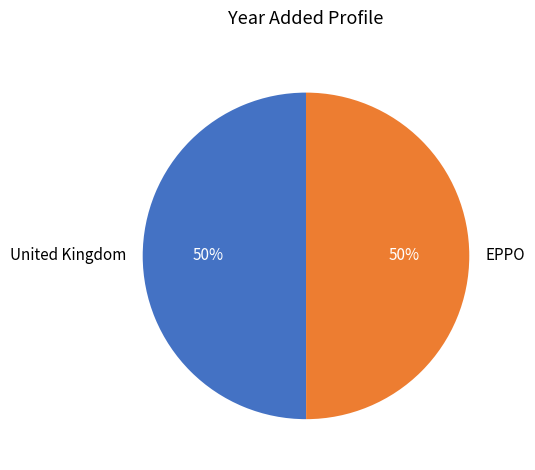

What is the ratio of the value at United Kingdom to the value at EPPO?

1.0